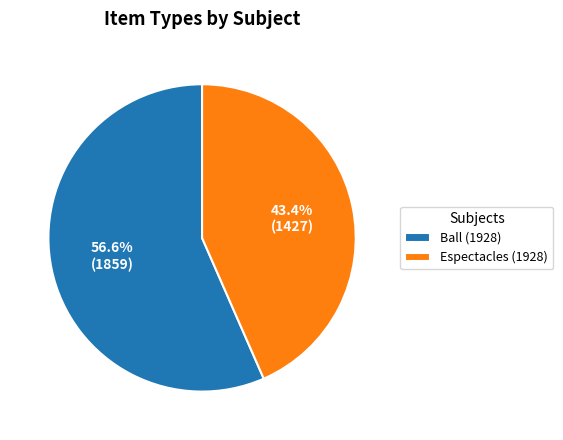

Between Espectacles (1928) and Ball (1928), which is larger?

Ball (1928)